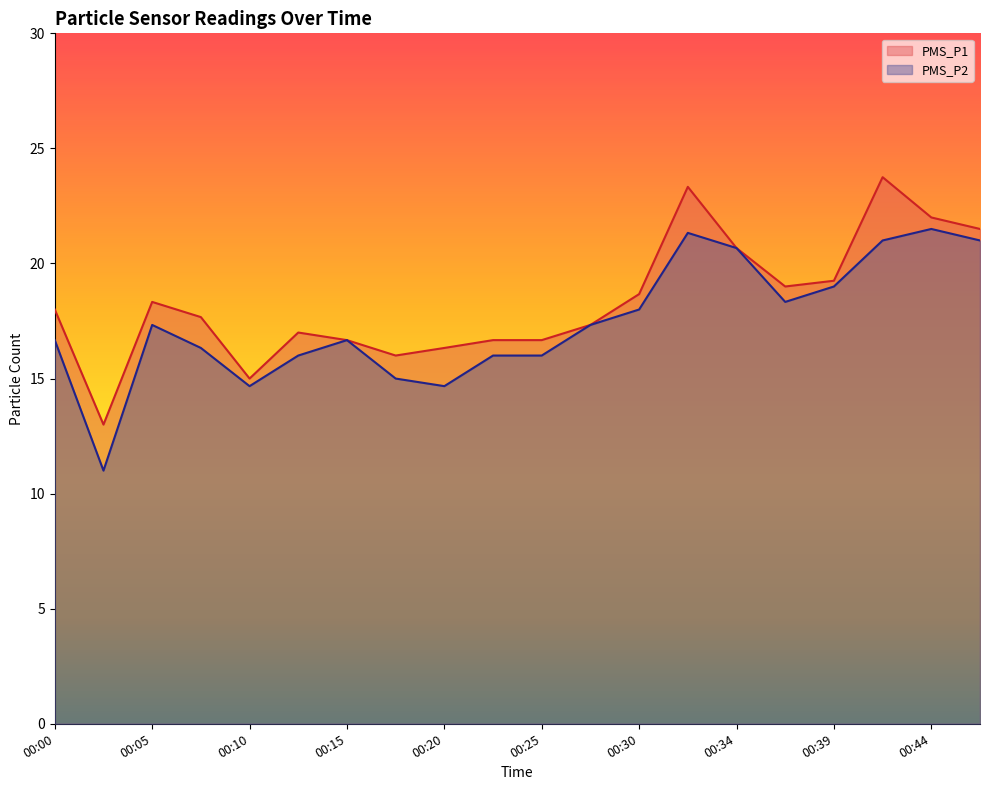

Does the chart display data point markers on the line(s)?

No